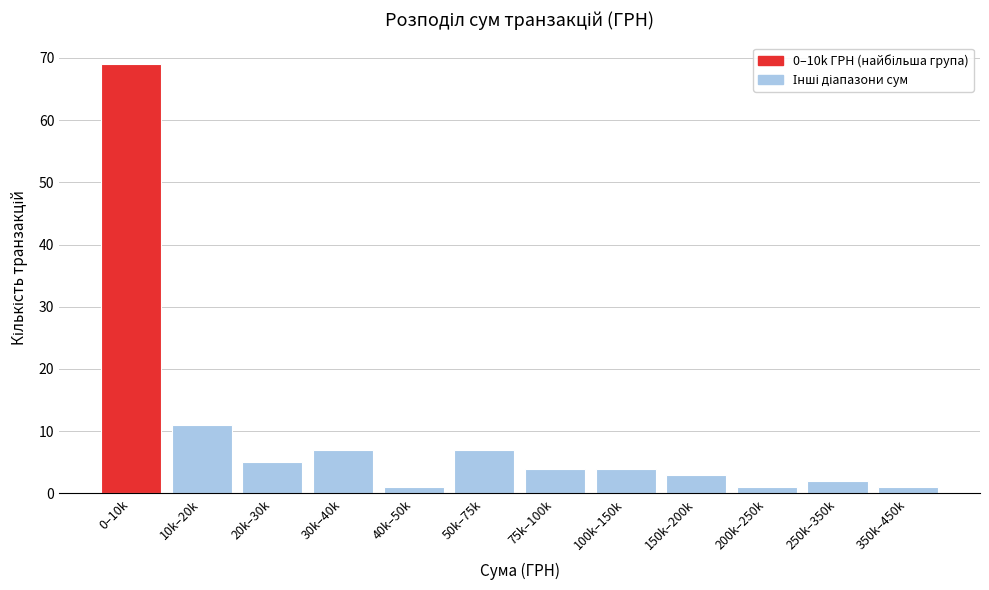

Reading left to right, extract all data points from this chart.

0–10k=69	10k–20k=11	20k–30k=5	30k–40k=7	40k–50k=1	50k–75k=7	75k–100k=4	100k–150k=4	150k–200k=3	200k–250k=1	250k–350k=2	350k–450k=1